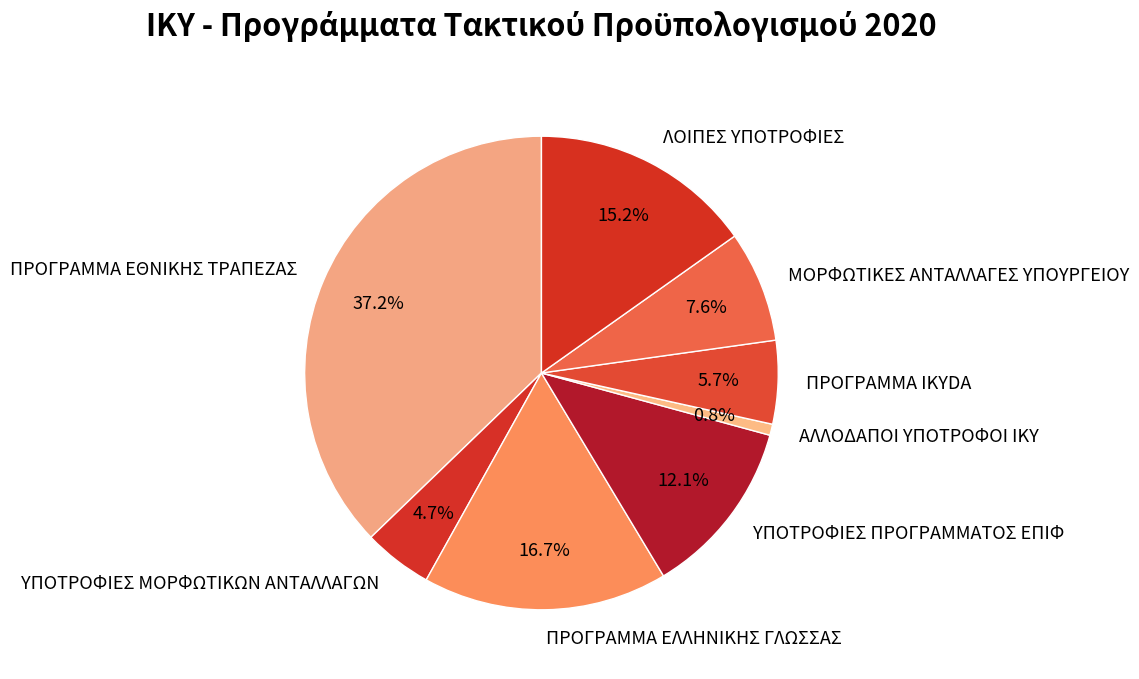

Is it true that ΥΠΟΤΡΟΦΙΕΣ ΠΡΟΓΡΑΜΜΑΤΟΣ ΕΠΙΦ is 12% of the pie?

True